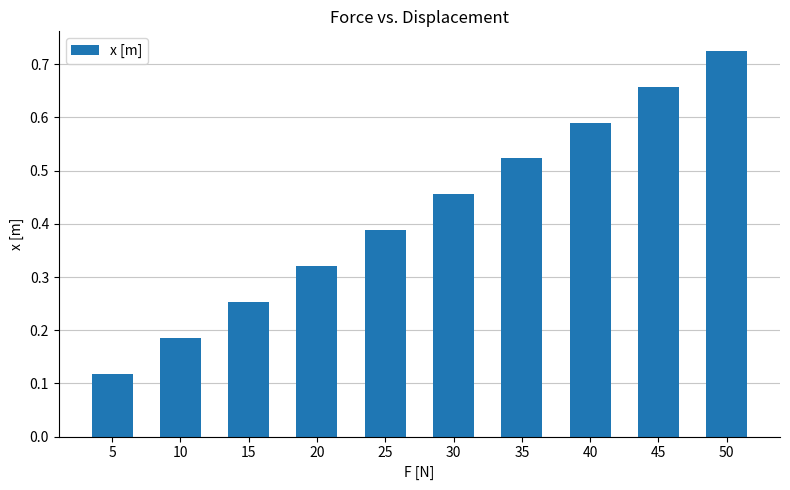

Are the bars horizontal?

No